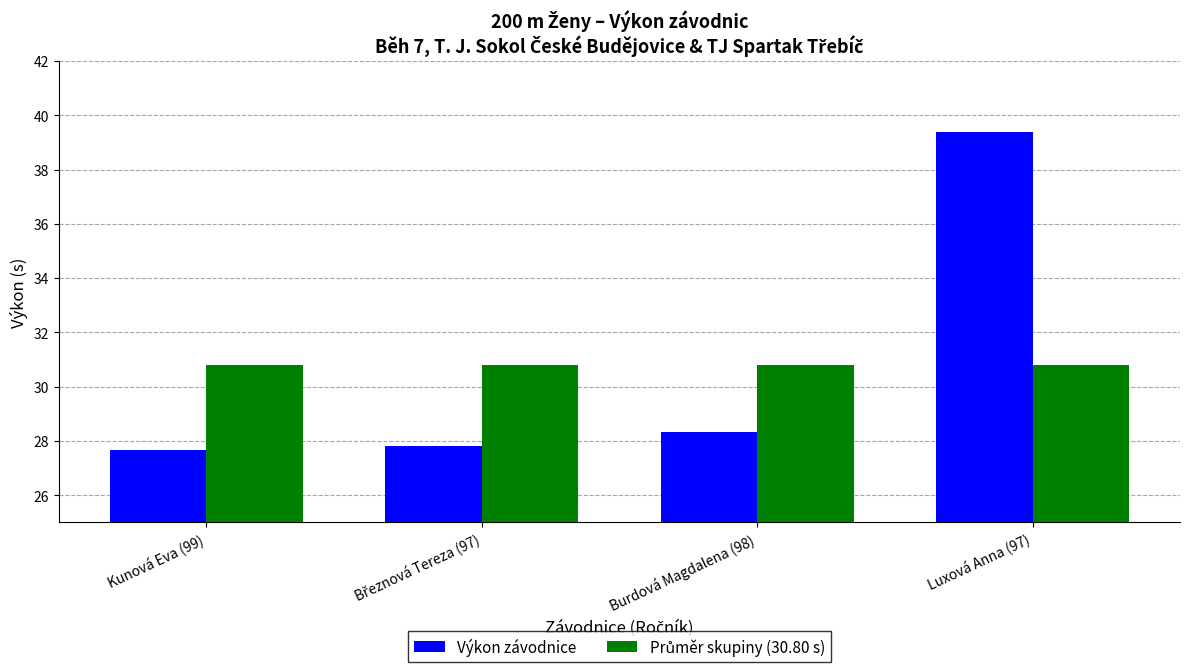

At which category is the sum across all series the highest?

Luxová Anna (97)